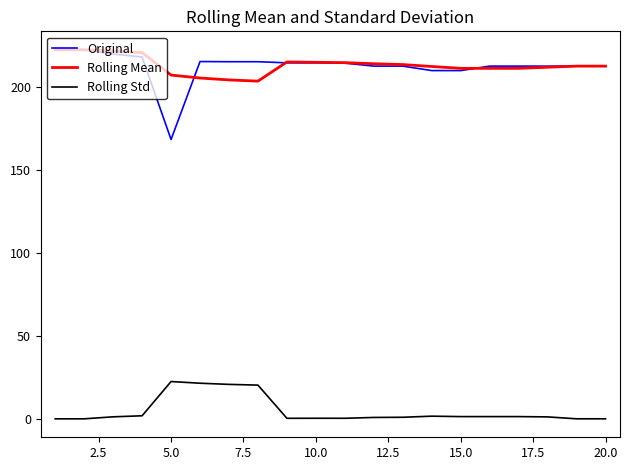

Which series has the largest range (max minus min)?

Original